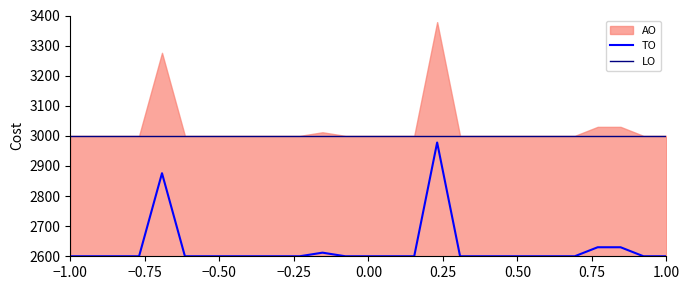

How many lines are shown in the chart?

2